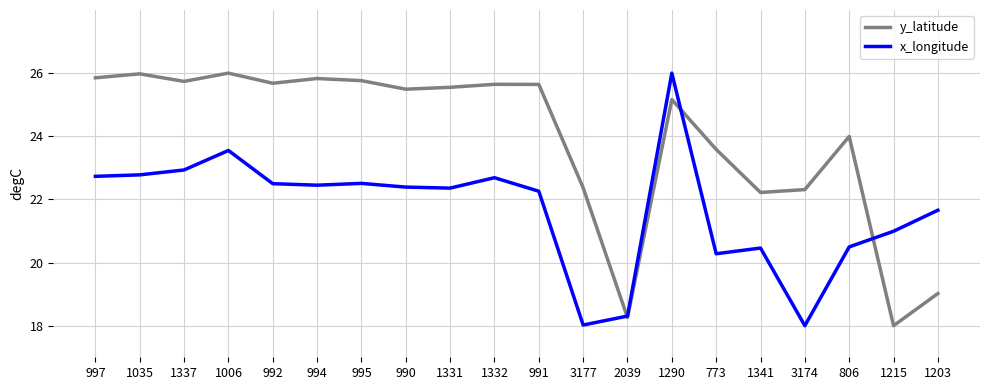

Which series changed the most between 1006 and 1341?

y_latitude